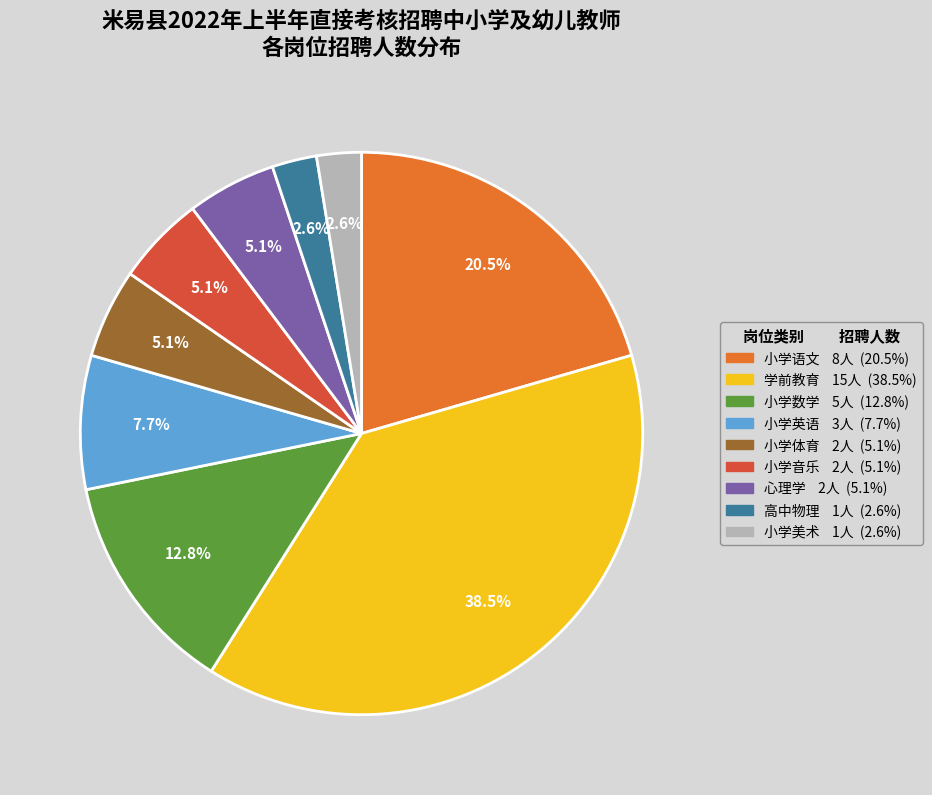

How many slices are in this pie chart?

9